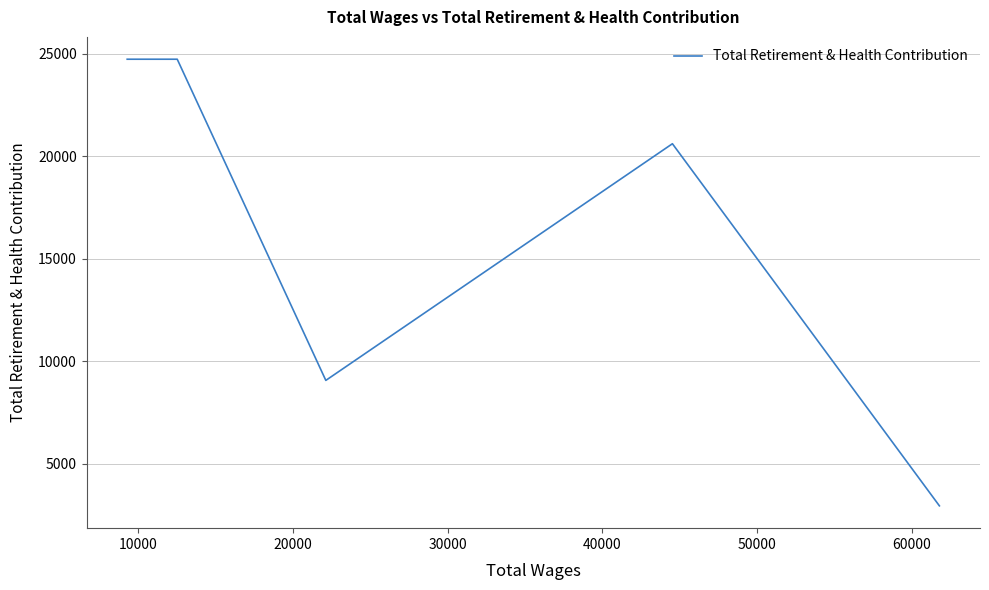

What is the minimum value shown in the chart?

2949